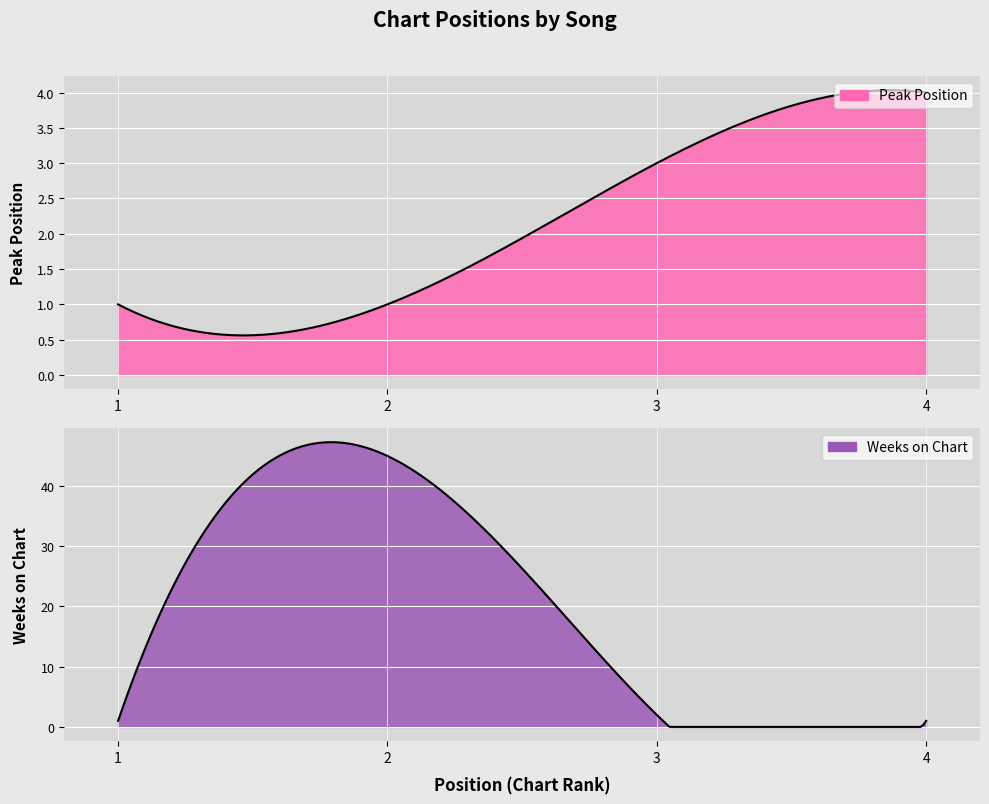

What is the value of the Weeks on Chart point at the 1st from the left?

1